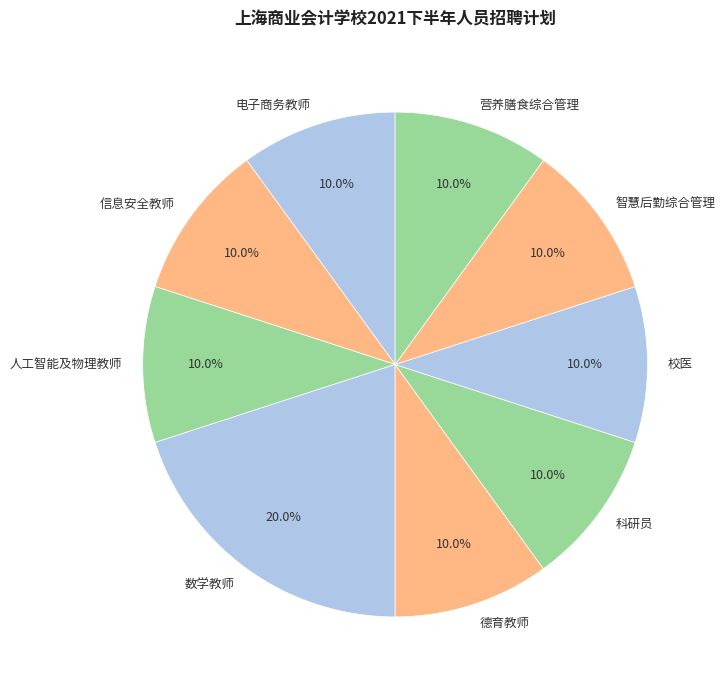

How many segments does this pie chart have?

9